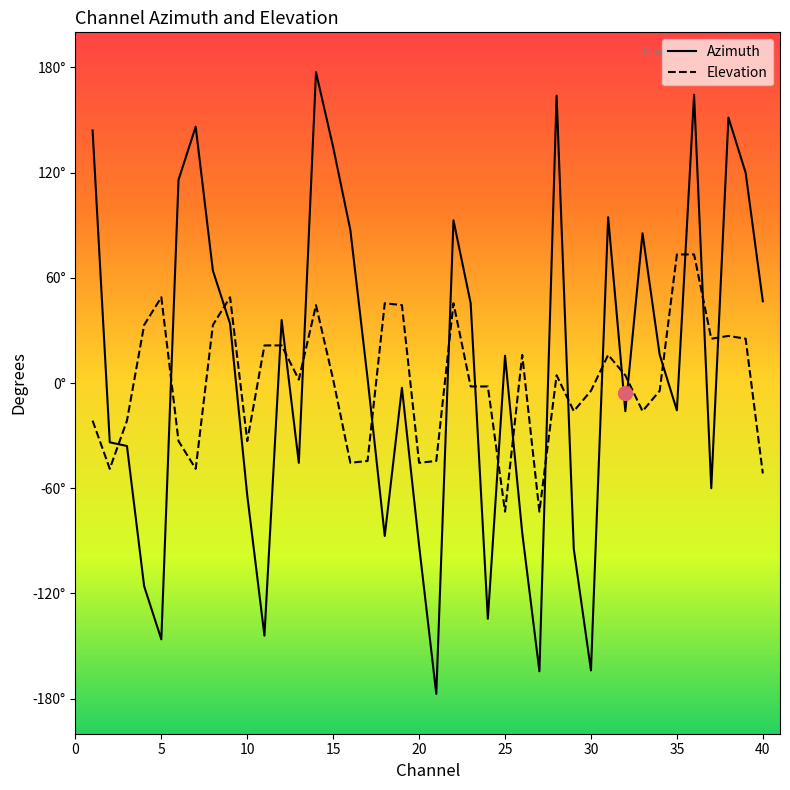

True or false: Azimuth has more than 0 points higher than both neighbors.

True